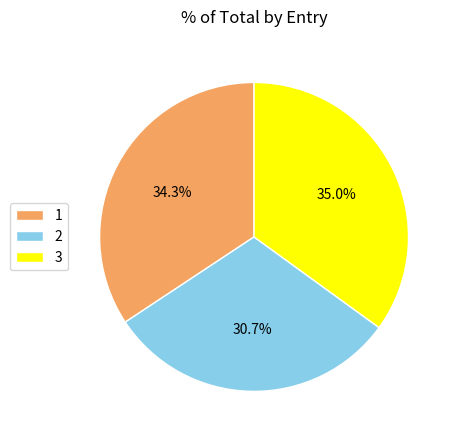

Count the number of slices in the pie.

3